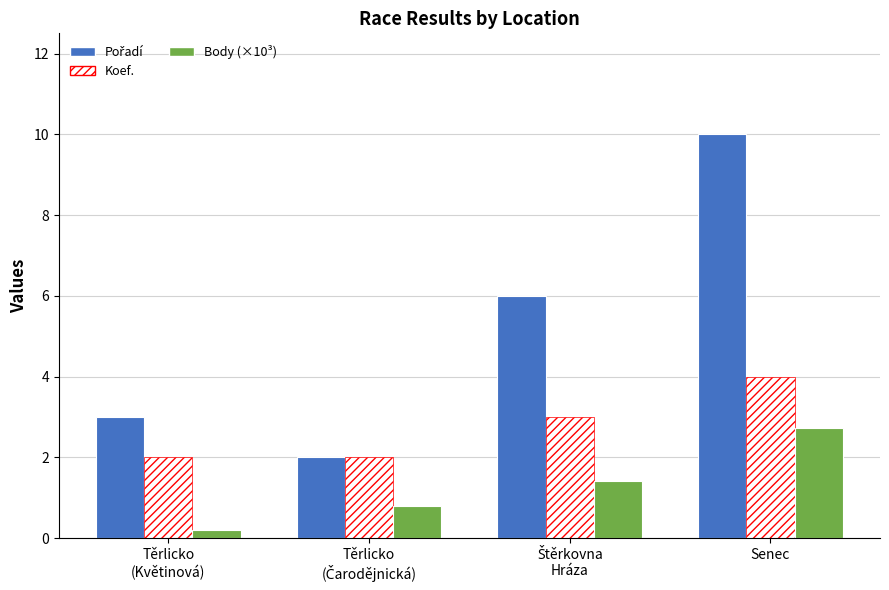

What is the spread (max minus min) of values at Senec?

7.3